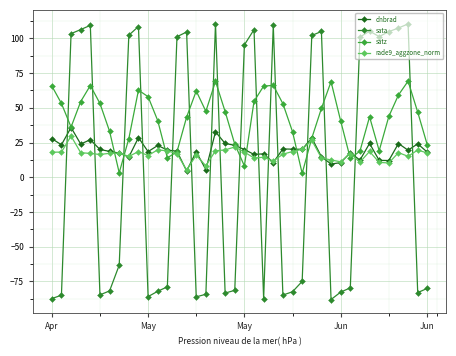

List the series in order of their peak value, lowest first.

rade9_aggzone_norm, dnbrad, satz, sata